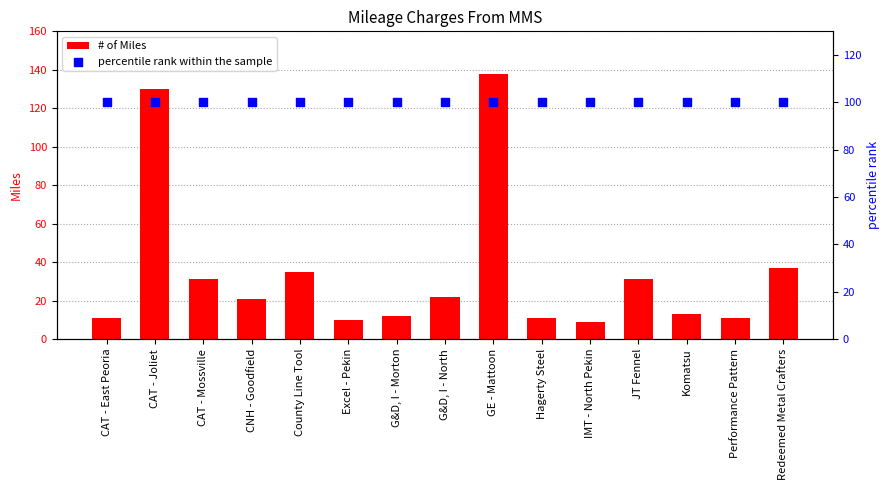

Which series has the largest Y range (max minus min)?

# of Miles